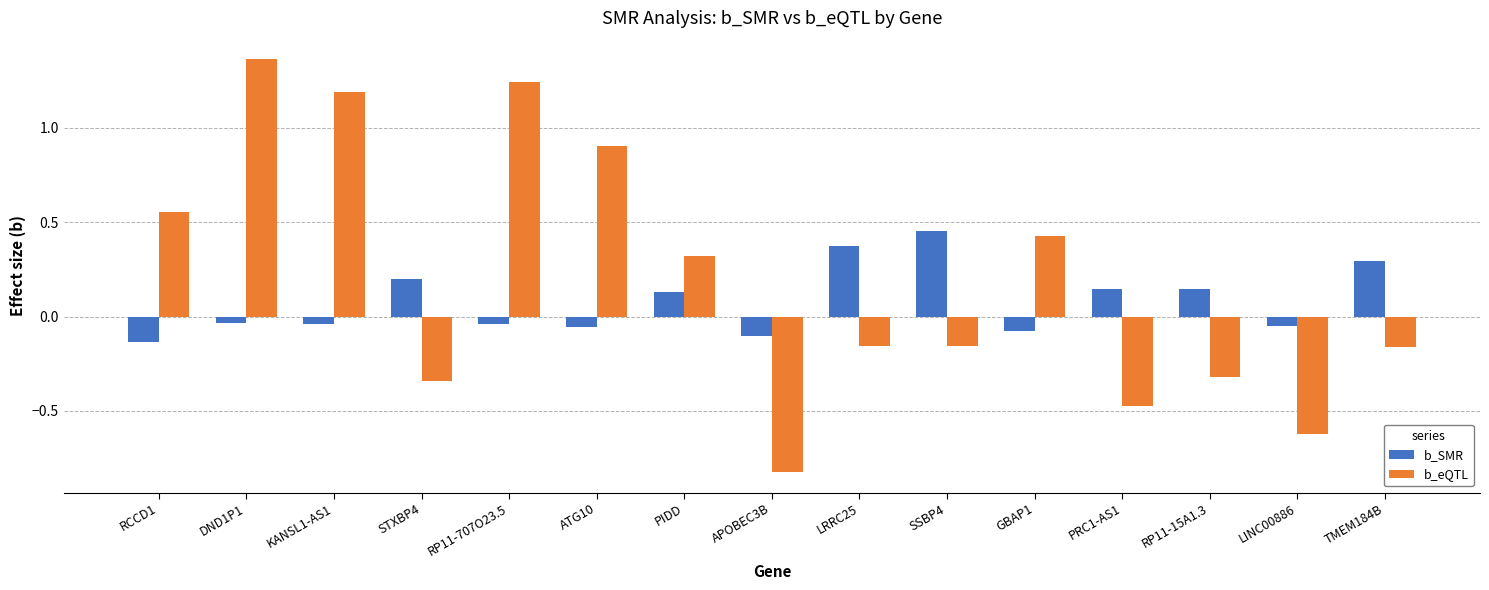

At which category is the sum across all series the highest?

DND1P1